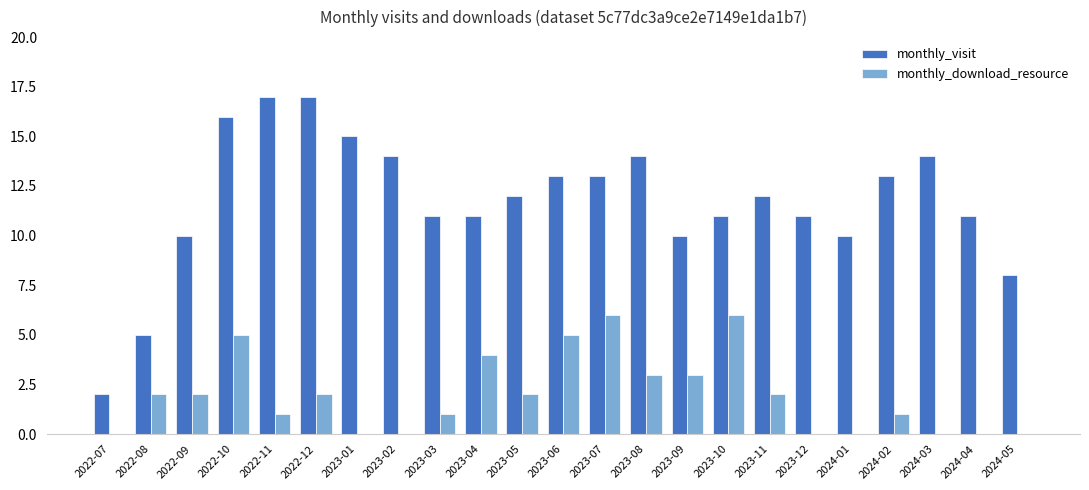

Where does the monthly_visit series first go above 12?

2022-10